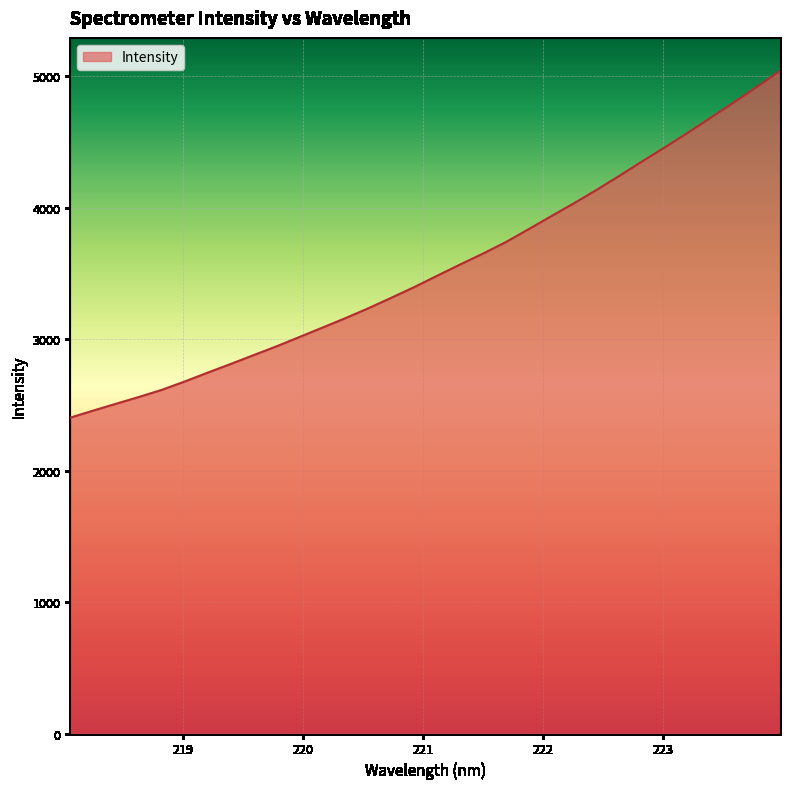

What is the minimum value shown in the chart?

2403.1